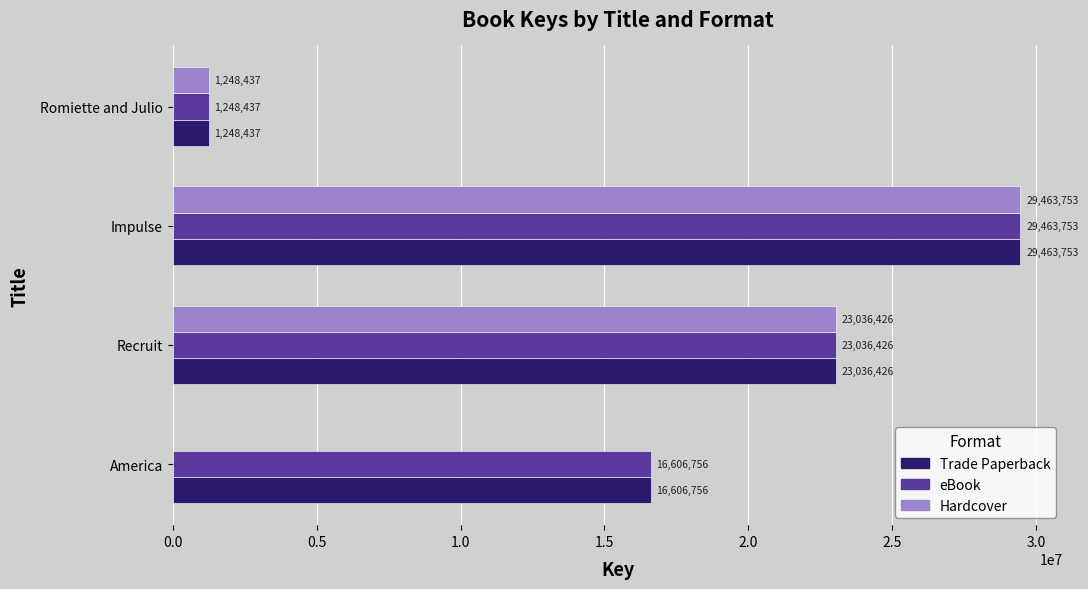

At which label is Trade Paperback closest to 15356095?

America